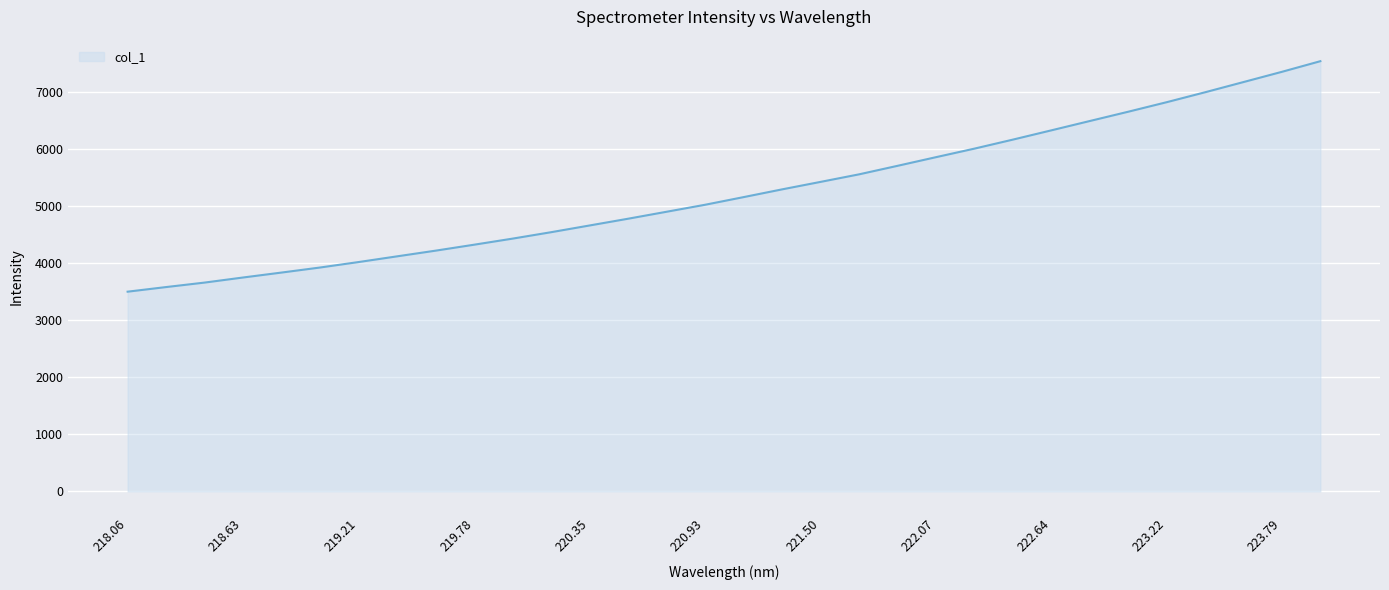

What is the smallest value displayed?

3497.9